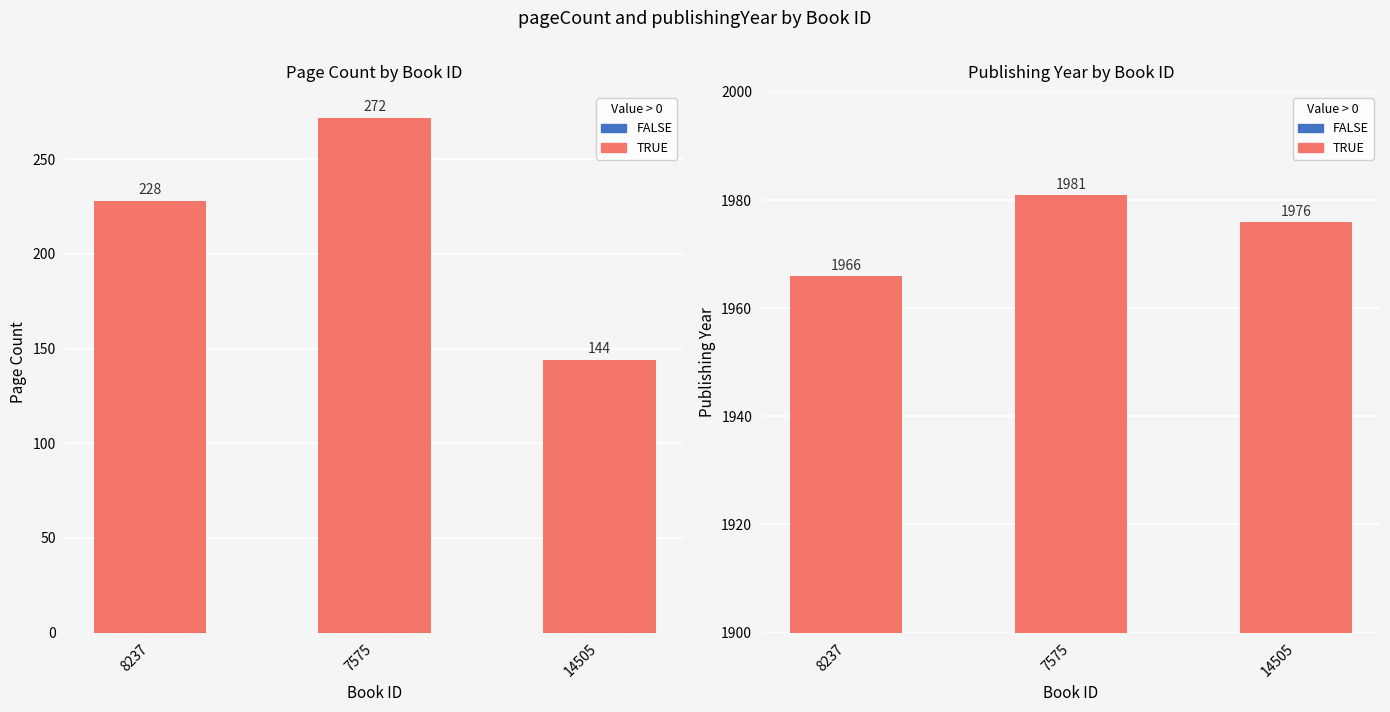

Is it true that pageCount equals 46 at 14505?

False